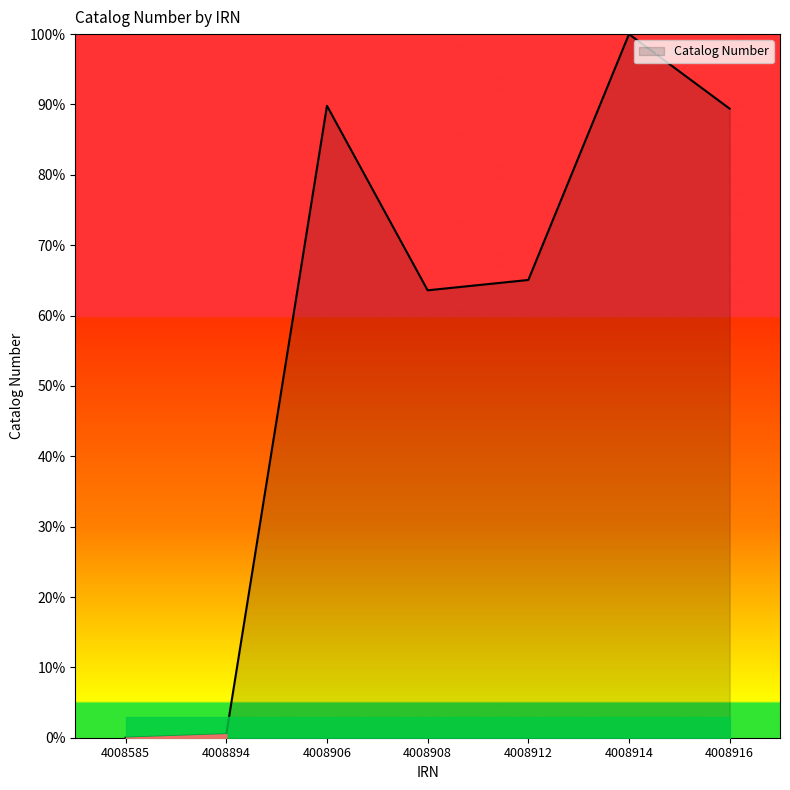

Reading right to left, extract all data points from this chart.

89.4	100.0	65.1	63.6	89.8	0.5	0.0